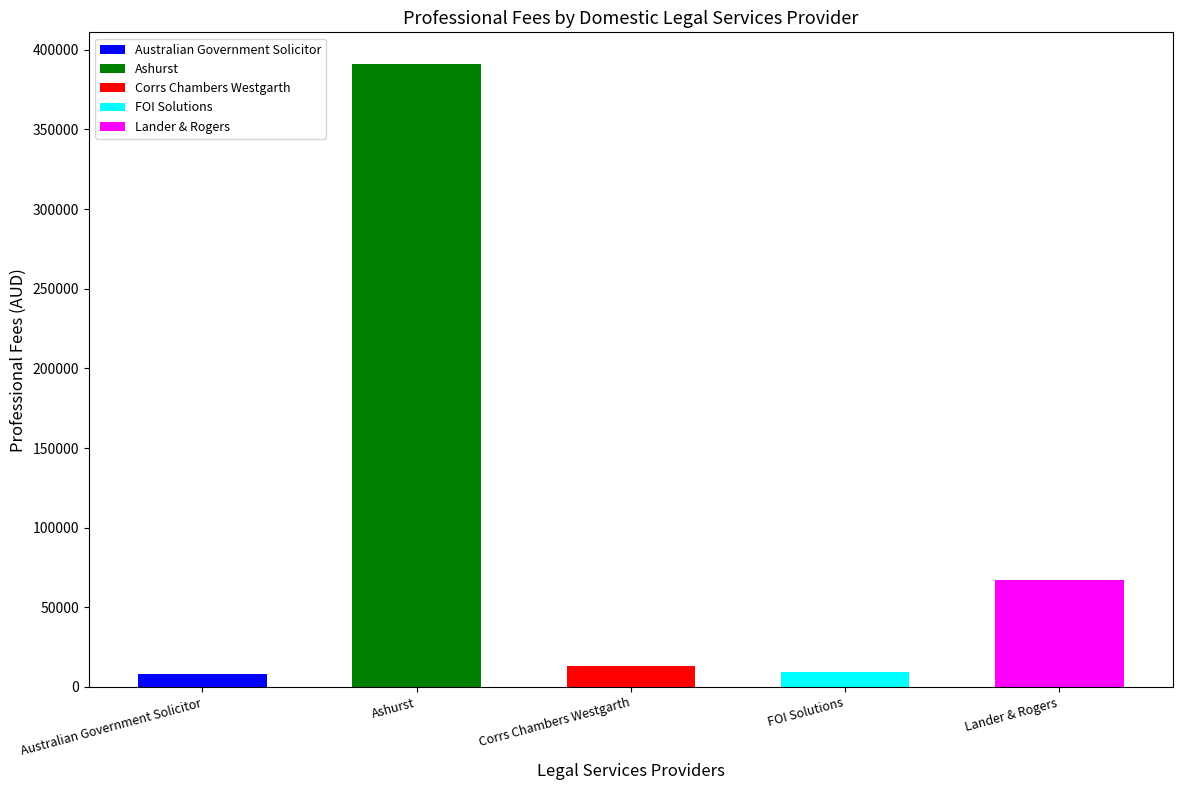

How many bars are there in total?

5